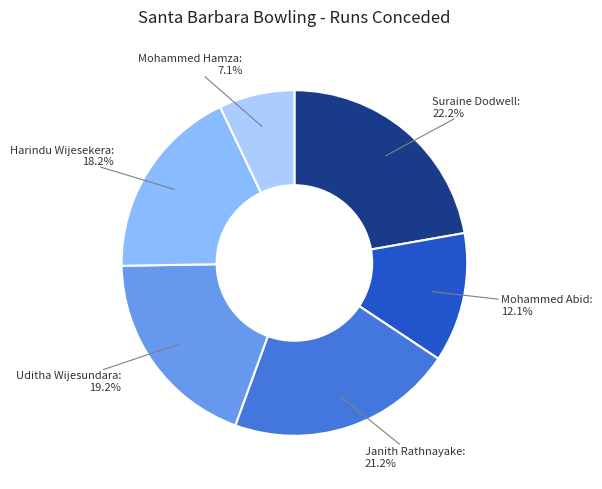

Does any single category account for the majority?

No